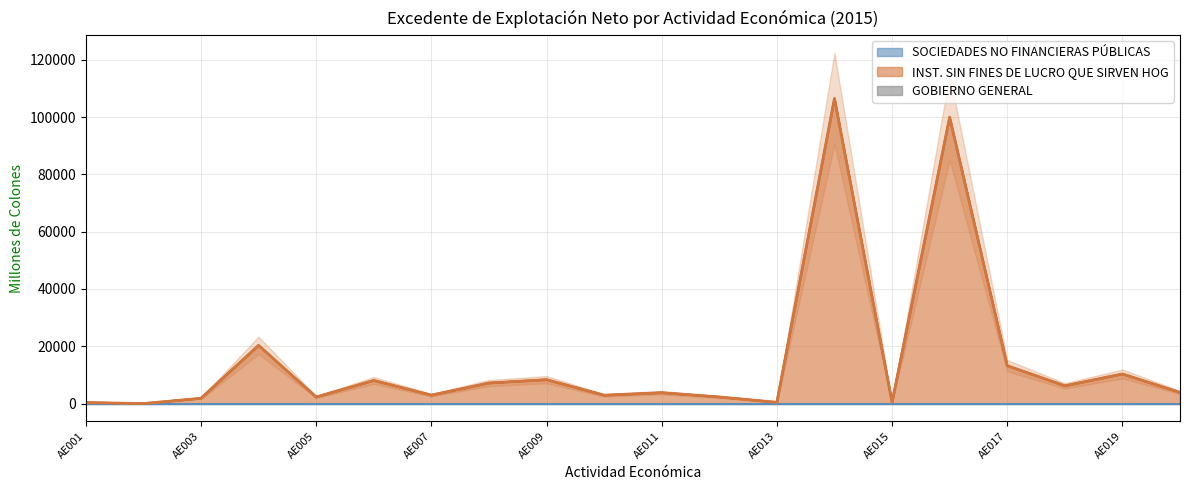

Which series changed the most between AE015 and AE020?

INST. SIN FINES DE LUCRO QUE SIRVEN HOG